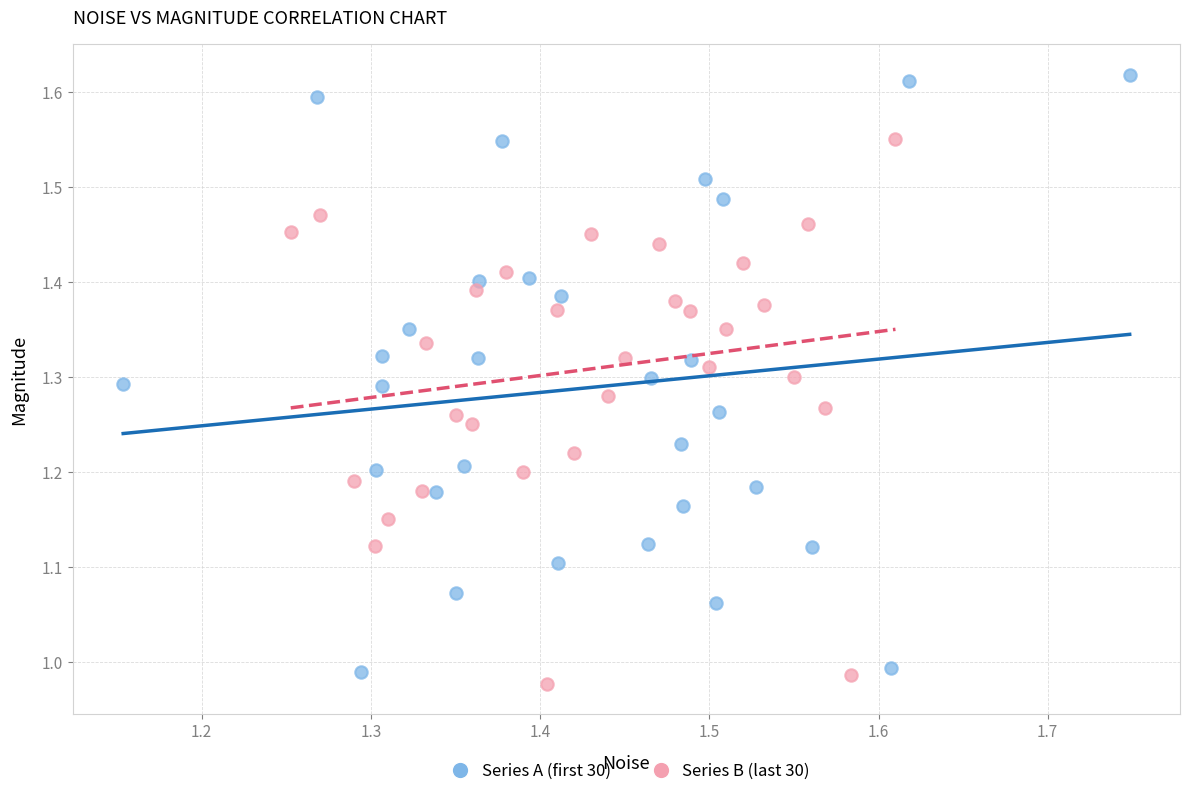

What are all the series names shown in the legend?

Series A (first 30), Series B (last 30)